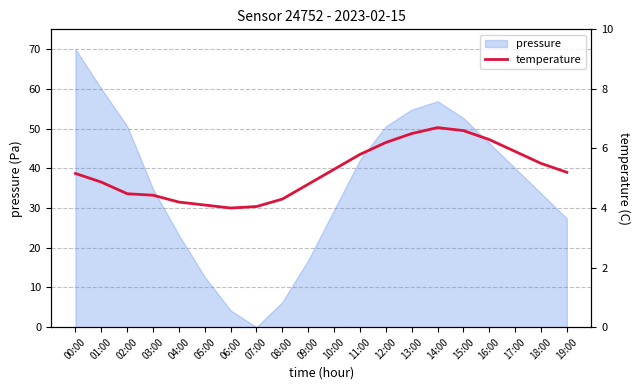

What is the label of the 20th point from the right?

00:00